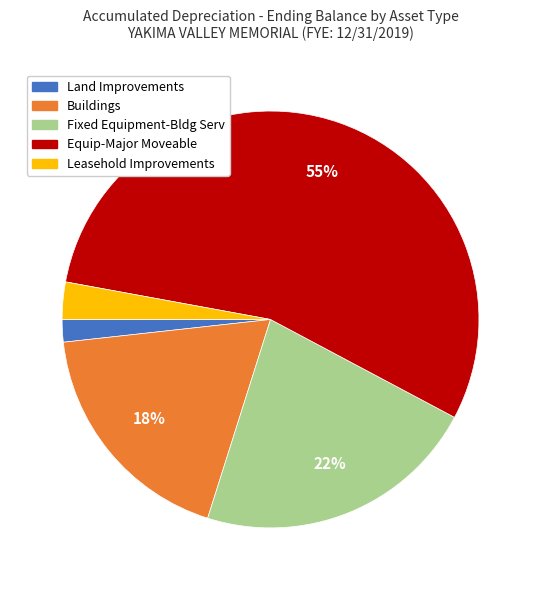

To the nearest percent, what is the combined percentage of Equip-Major Moveable and Leasehold Improvements?

58%